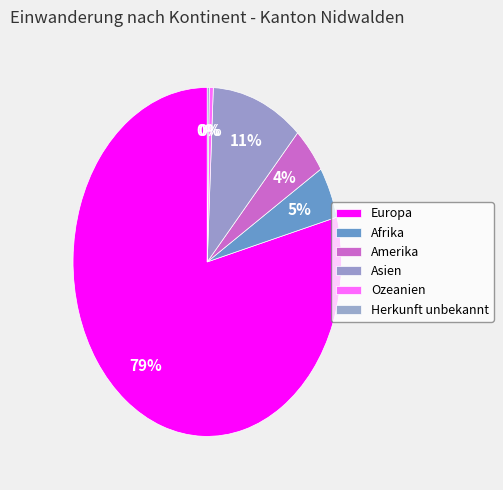

What is the total percentage of Europa and Afrika?

83.9%